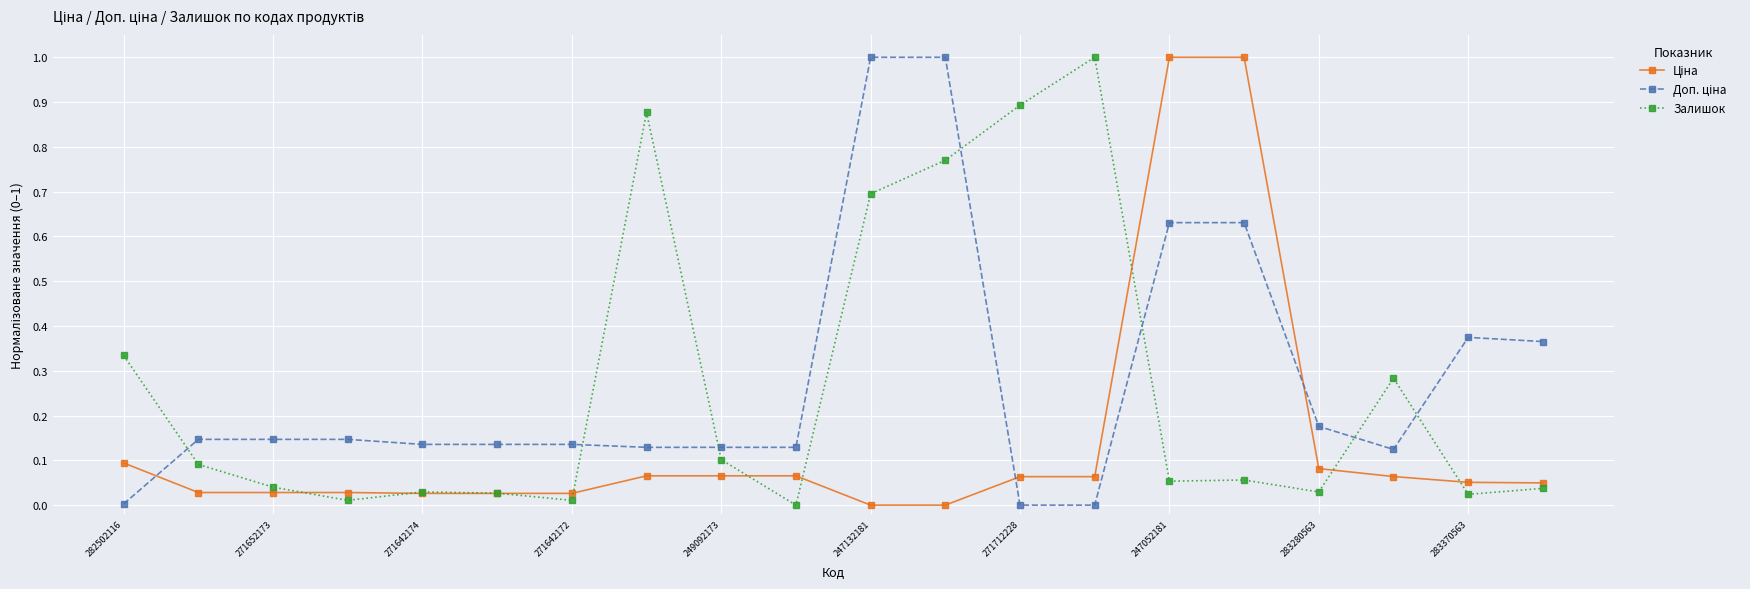

How many categories are shown in the chart?

20